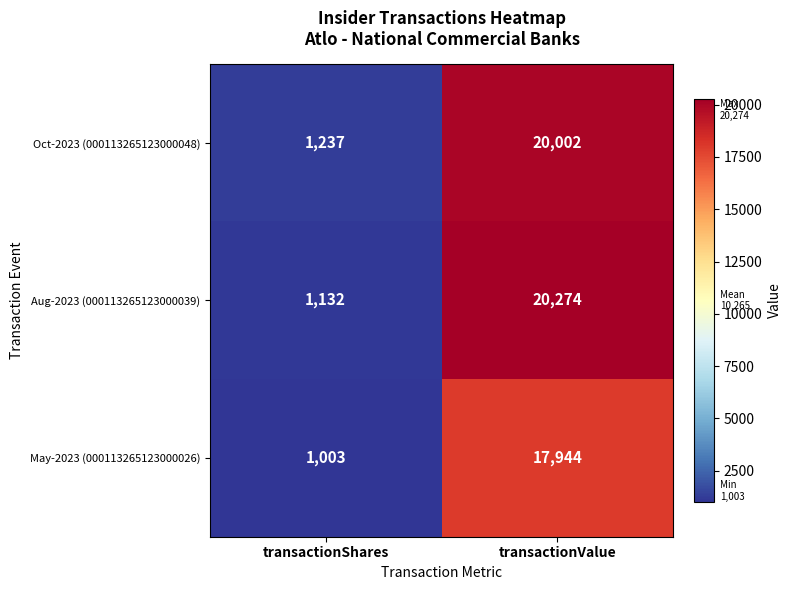

Reading left to right, extract all data points from this chart.

Oct-2023 (000113265123000048): transactionShares=1237	transactionValue=20002
Aug-2023 (000113265123000039): transactionShares=1132	transactionValue=20274
May-2023 (000113265123000026): transactionShares=1003	transactionValue=17944